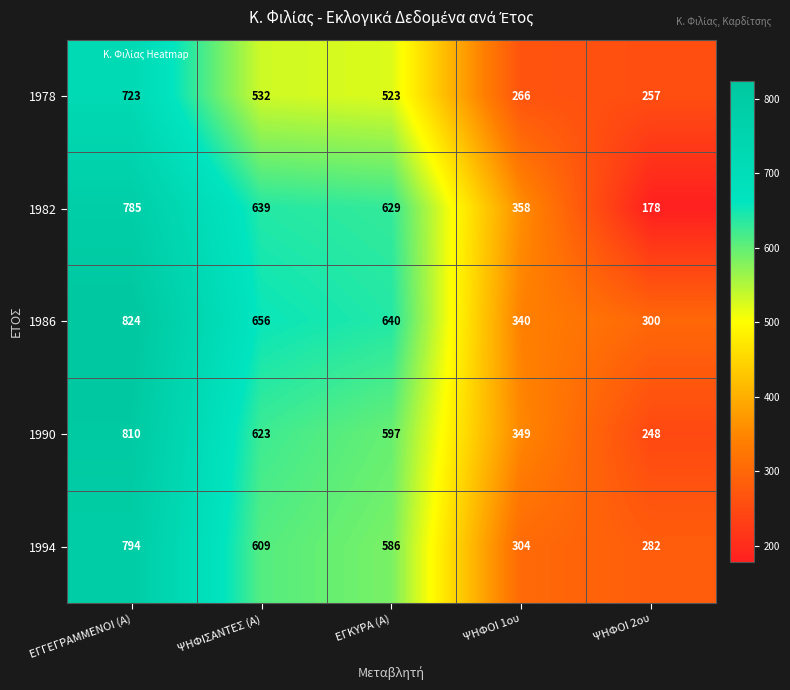

Reading left to right, what are all the values shown in this chart?

1978: ΕΓΓΕΓΡΑΜΜΕΝΟΙ (Α)=723	ΨΗΦΙΣΑΝΤΕΣ (Α)=532	ΕΓΚΥΡΑ (Α)=523	ΨΗΦΟΙ 1ου=266	ΨΗΦΟΙ 2ου=257
1982: ΕΓΓΕΓΡΑΜΜΕΝΟΙ (Α)=785	ΨΗΦΙΣΑΝΤΕΣ (Α)=639	ΕΓΚΥΡΑ (Α)=629	ΨΗΦΟΙ 1ου=358	ΨΗΦΟΙ 2ου=178
1986: ΕΓΓΕΓΡΑΜΜΕΝΟΙ (Α)=824	ΨΗΦΙΣΑΝΤΕΣ (Α)=656	ΕΓΚΥΡΑ (Α)=640	ΨΗΦΟΙ 1ου=340	ΨΗΦΟΙ 2ου=300
1990: ΕΓΓΕΓΡΑΜΜΕΝΟΙ (Α)=810	ΨΗΦΙΣΑΝΤΕΣ (Α)=623	ΕΓΚΥΡΑ (Α)=597	ΨΗΦΟΙ 1ου=349	ΨΗΦΟΙ 2ου=248
1994: ΕΓΓΕΓΡΑΜΜΕΝΟΙ (Α)=794	ΨΗΦΙΣΑΝΤΕΣ (Α)=609	ΕΓΚΥΡΑ (Α)=586	ΨΗΦΟΙ 1ου=304	ΨΗΦΟΙ 2ου=282